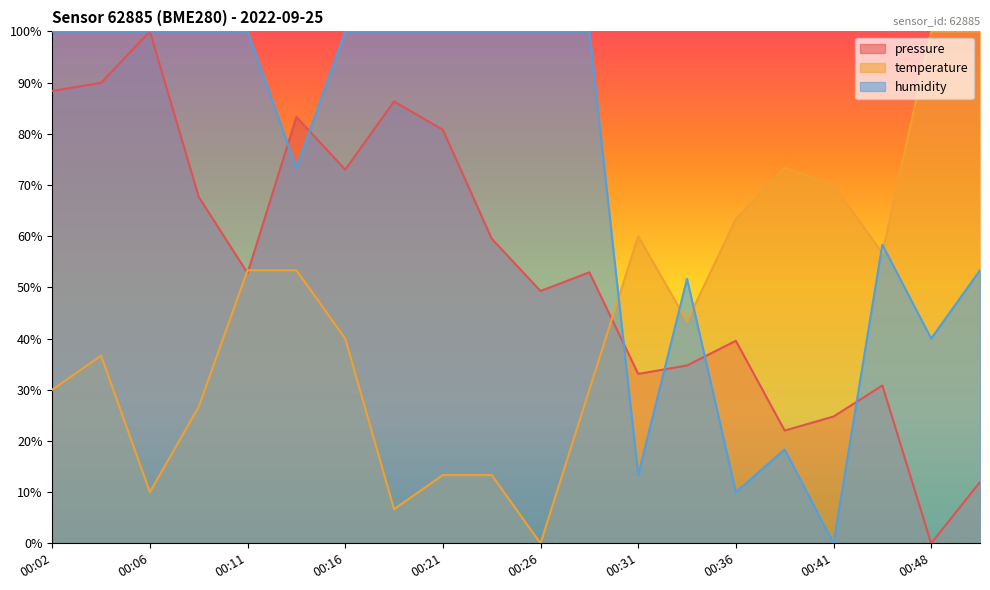

The humidity series shows 13.3 at 00:31. True or false?

True